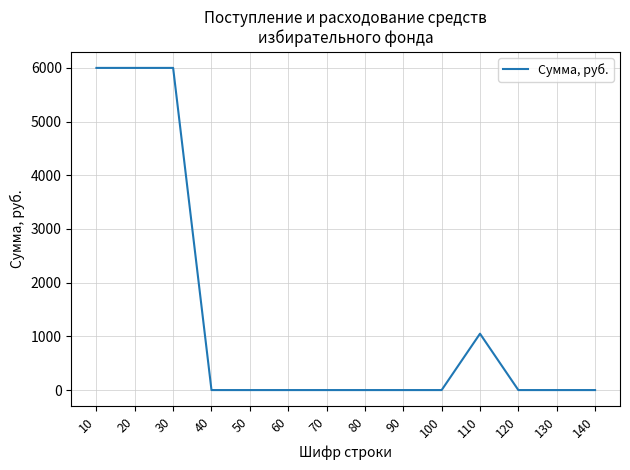

What is the change in value from 20 to 50?

-6000